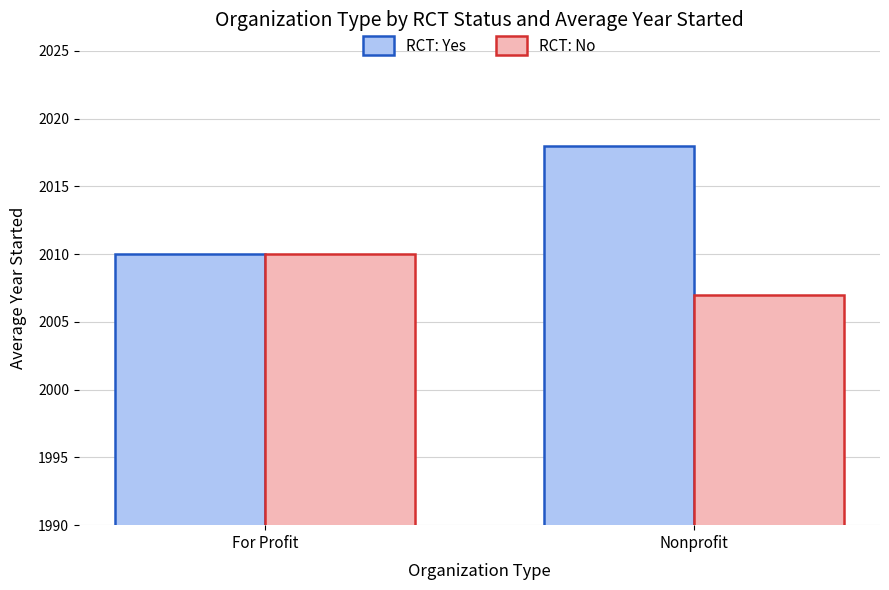

What value does the RCT: No series have at For Profit?

2010